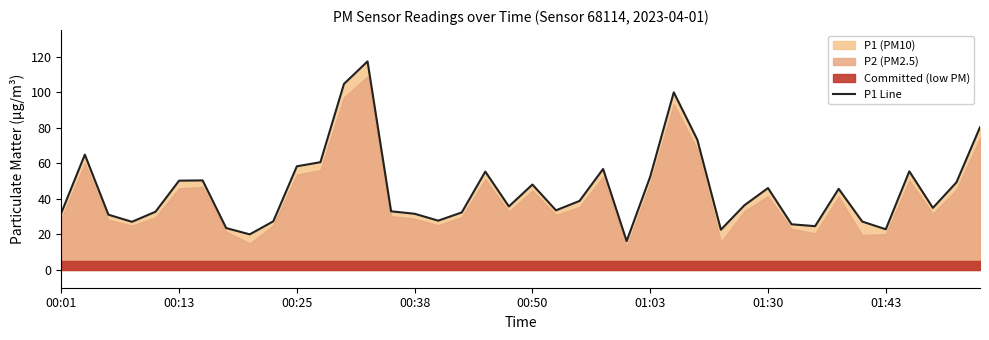

Approximately how many times larger is the value at 10 compared to 14?

1.8